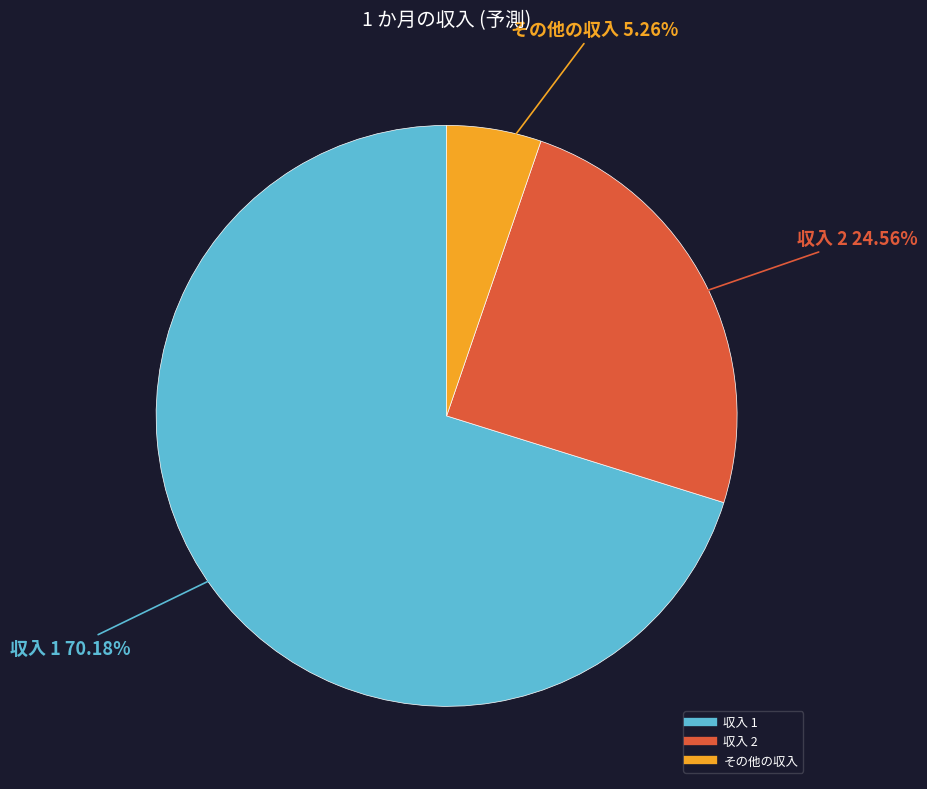

To the nearest percent, what percentage of the pie is 収入 2?

25%